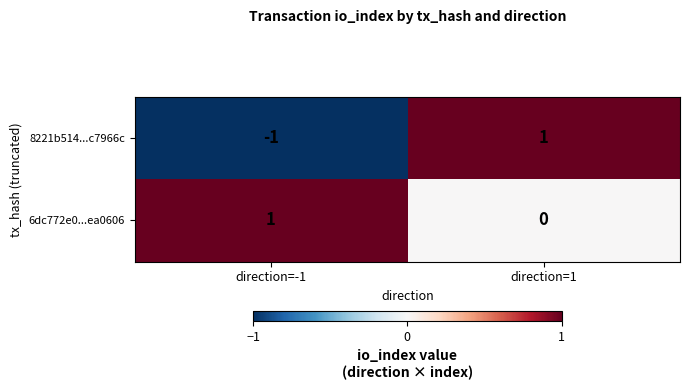

At which label does 8221b514...c7966c reach its peak?

direction=1